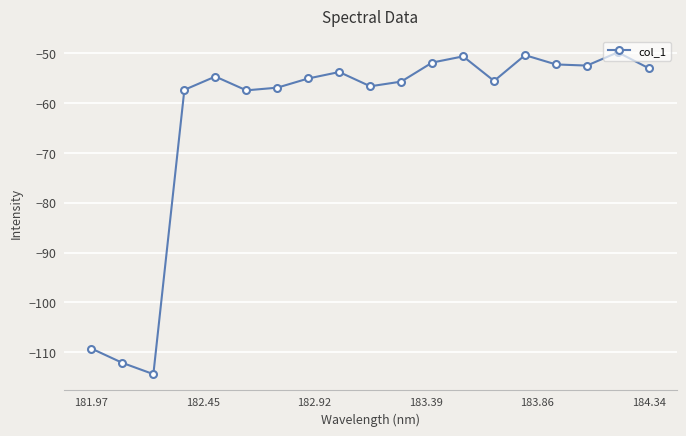

How many lines are shown in the chart?

1